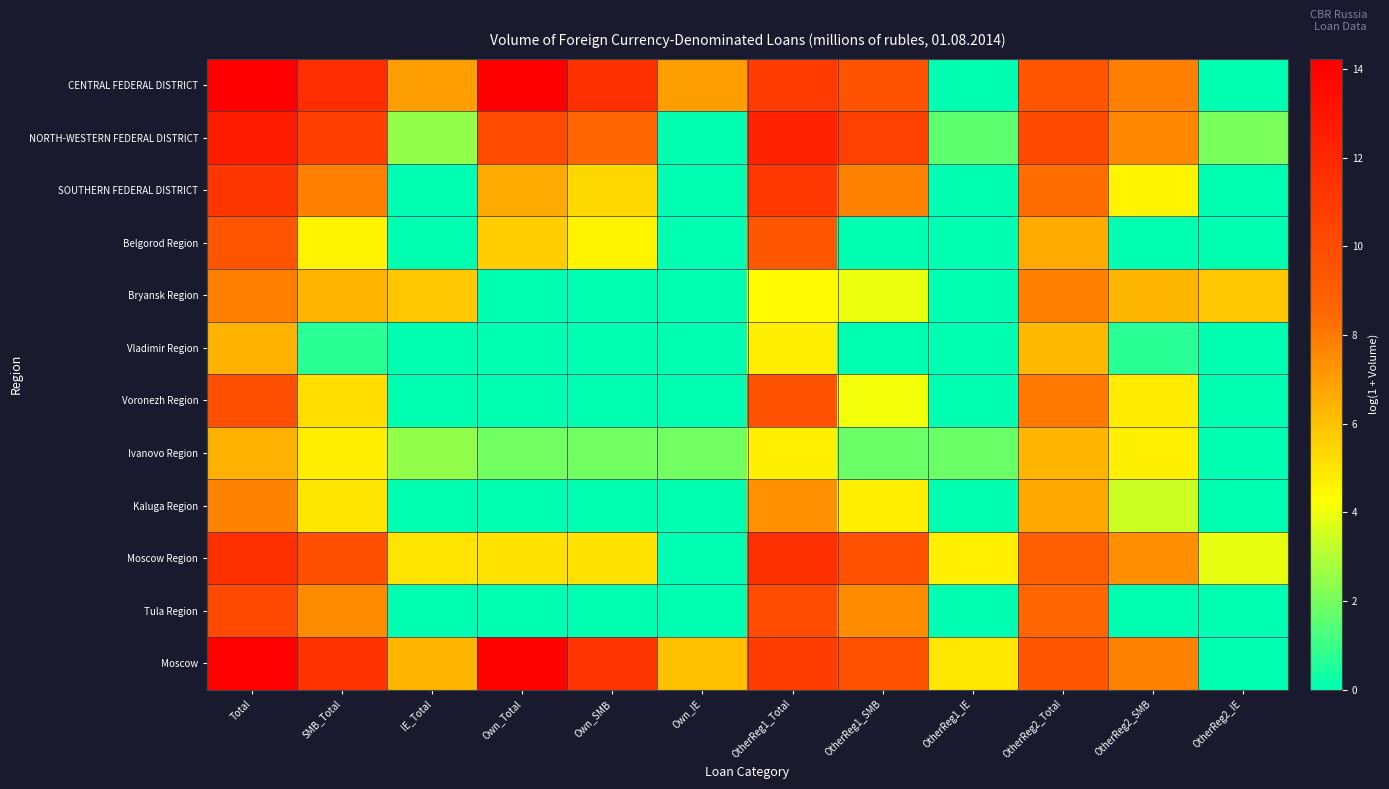

Reading left to right, extract all data points from this chart.

CENTRAL FEDERAL DISTRICT: Total=14.2	SMB_Total=11.7	IE_Total=7.0	Own_Total=14.2	Own_SMB=11.5	Own_IE=7.0	OtherReg1_Total=10.9	OtherReg1_SMB=9.6	OtherReg1_IE=0.0	OtherReg2_Total=9.5	OtherReg2_SMB=7.8	OtherReg2_IE=0.0
NORTH-WESTERN FEDERAL DISTRICT: Total=12.5	SMB_Total=10.7	IE_Total=2.5	Own_Total=10.1	Own_SMB=8.6	Own_IE=0.0	OtherReg1_Total=12.3	OtherReg1_SMB=10.5	OtherReg1_IE=1.6	OtherReg2_Total=10.2	OtherReg2_SMB=7.6	OtherReg2_IE=2.1
SOUTHERN FEDERAL DISTRICT: Total=11.2	SMB_Total=7.8	IE_Total=0.0	Own_Total=6.6	Own_SMB=5.4	Own_IE=0.0	OtherReg1_Total=11.1	OtherReg1_SMB=7.7	OtherReg1_IE=0.0	OtherReg2_Total=8.4	OtherReg2_SMB=4.6	OtherReg2_IE=0.0
Belgorod Region: Total=9.5	SMB_Total=4.6	IE_Total=0.0	Own_Total=5.7	Own_SMB=4.6	Own_IE=0.0	OtherReg1_Total=9.4	OtherReg1_SMB=0.0	OtherReg1_IE=0.0	OtherReg2_Total=6.6	OtherReg2_SMB=0.0	OtherReg2_IE=0.0
Bryansk Region: Total=7.8	SMB_Total=6.4	IE_Total=5.8	Own_Total=0.0	Own_SMB=0.0	Own_IE=0.0	OtherReg1_Total=4.4	OtherReg1_SMB=3.9	OtherReg1_IE=0.0	OtherReg2_Total=7.8	OtherReg2_SMB=6.3	OtherReg2_IE=5.8
Vladimir Region: Total=6.4	SMB_Total=0.7	IE_Total=0.0	Own_Total=0.0	Own_SMB=0.0	Own_IE=0.0	OtherReg1_Total=4.8	OtherReg1_SMB=0.0	OtherReg1_IE=0.0	OtherReg2_Total=6.2	OtherReg2_SMB=0.7	OtherReg2_IE=0.0
Voronezh Region: Total=9.8	SMB_Total=5.2	IE_Total=0.0	Own_Total=0.0	Own_SMB=0.0	Own_IE=0.0	OtherReg1_Total=9.7	OtherReg1_SMB=4.1	OtherReg1_IE=0.0	OtherReg2_Total=8.0	OtherReg2_SMB=4.8	OtherReg2_IE=0.0
Ivanovo Region: Total=6.5	SMB_Total=4.8	IE_Total=2.5	Own_Total=1.9	Own_SMB=1.9	Own_IE=1.9	OtherReg1_Total=4.7	OtherReg1_SMB=1.8	OtherReg1_IE=1.8	OtherReg2_Total=6.3	OtherReg2_SMB=4.7	OtherReg2_IE=0.0
Kaluga Region: Total=7.8	SMB_Total=5.0	IE_Total=0.0	Own_Total=0.0	Own_SMB=0.0	Own_IE=0.0	OtherReg1_Total=7.4	OtherReg1_SMB=4.8	OtherReg1_IE=0.0	OtherReg2_Total=6.7	OtherReg2_SMB=3.4	OtherReg2_IE=0.0
Moscow Region: Total=11.6	SMB_Total=9.8	IE_Total=5.0	Own_Total=5.1	Own_SMB=5.1	Own_IE=0.0	OtherReg1_Total=11.5	OtherReg1_SMB=9.7	OtherReg1_IE=4.7	OtherReg2_Total=8.9	OtherReg2_SMB=7.4	OtherReg2_IE=3.9
Tula Region: Total=10.2	SMB_Total=7.5	IE_Total=0.0	Own_Total=0.0	Own_SMB=0.0	Own_IE=0.0	OtherReg1_Total=10.0	OtherReg1_SMB=7.5	OtherReg1_IE=0.0	OtherReg2_Total=8.6	OtherReg2_SMB=0.0	OtherReg2_IE=0.0
Moscow: Total=14.1	SMB_Total=11.5	IE_Total=6.3	Own_Total=14.0	Own_SMB=11.2	Own_IE=6.0	OtherReg1_Total=10.8	OtherReg1_SMB=9.6	OtherReg1_IE=4.9	OtherReg2_Total=9.5	OtherReg2_SMB=7.7	OtherReg2_IE=0.0